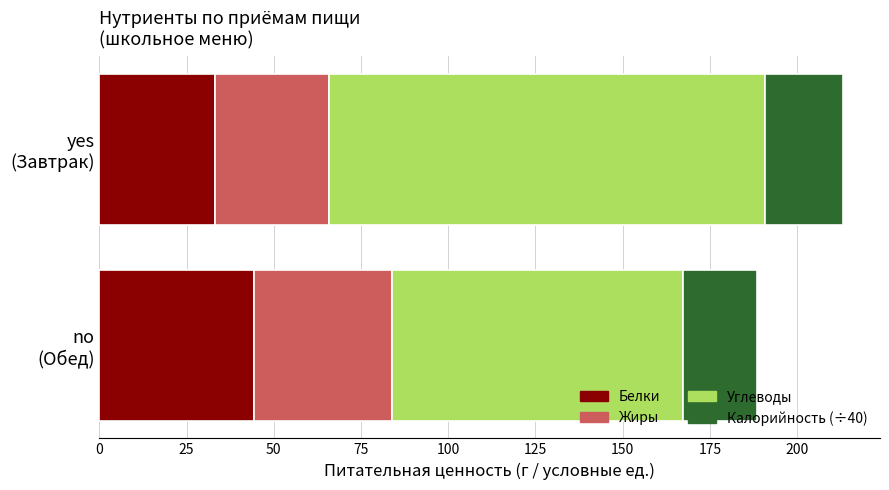

Rank the categories by Белки value from highest to lowest.

no
(Обед), yes
(Завтрак)